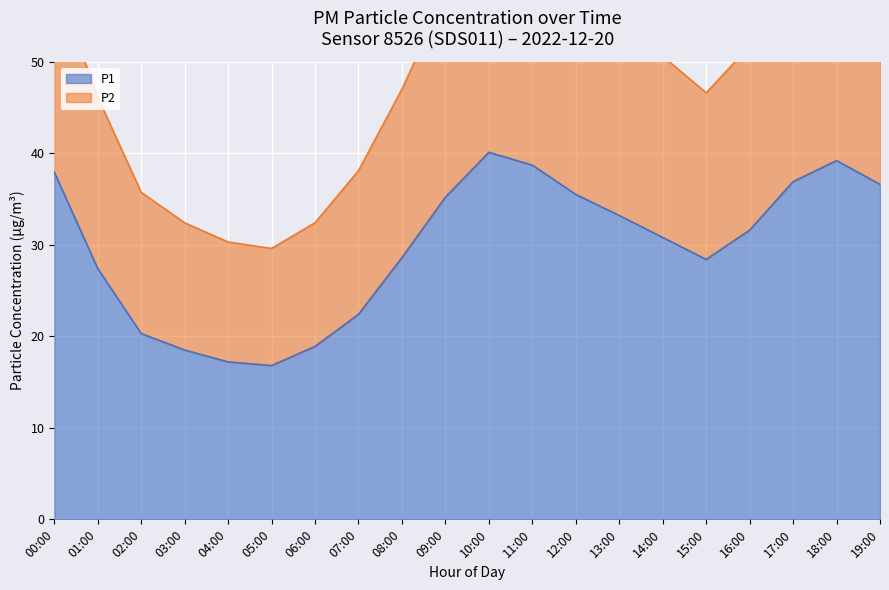

True or false: P2 and P1 cross at least once.

False